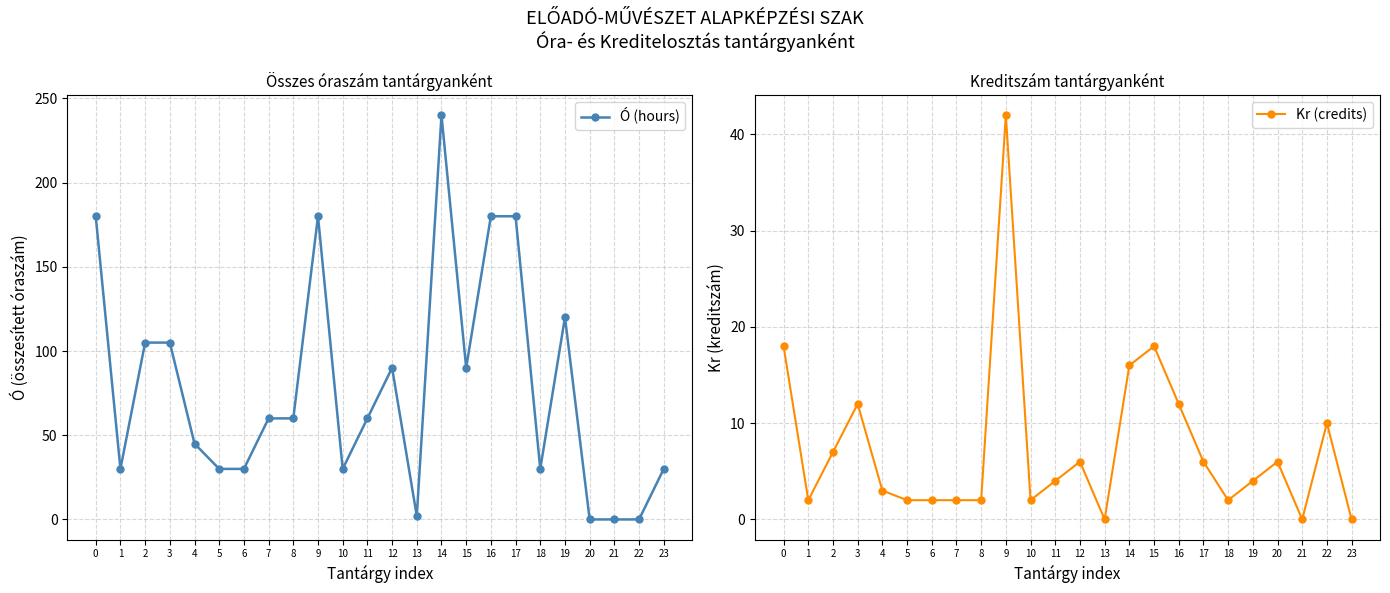

Reading left to right, transcribe all the data shown in this chart.

Ó (hours): 0=180	1=30	2=105	3=105	4=45	5=30	6=30	7=60	8=60	9=180	10=30	11=60	12=90	13=2	14=240	15=90	16=180	17=180	18=30	19=120	20=0	21=0	22=0	23=30
Kr (credits): 0=18	1=2	2=7	3=12	4=3	5=2	6=2	7=2	8=2	9=42	10=2	11=4	12=6	13=0	14=16	15=18	16=12	17=6	18=2	19=4	20=6	21=0	22=10	23=0